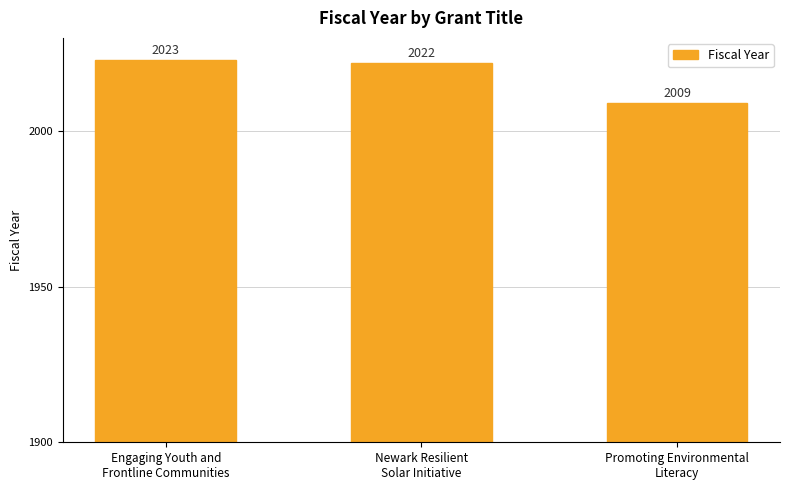

Rank the categories by value from highest to lowest.

Engaging Youth and
Frontline Communities, Newark Resilient
Solar Initiative, Promoting Environmental
Literacy